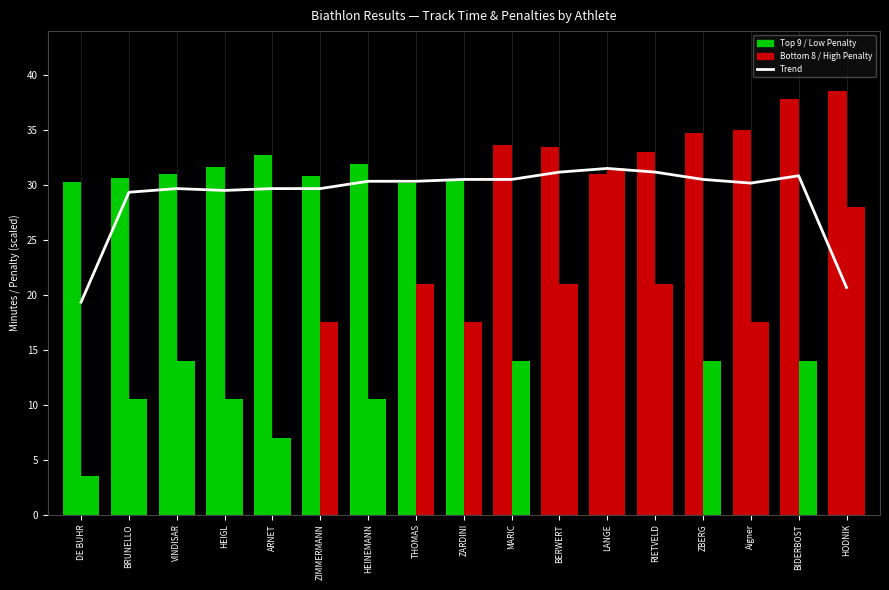

At which label is Track Time (min) closest to 34?

MARIC